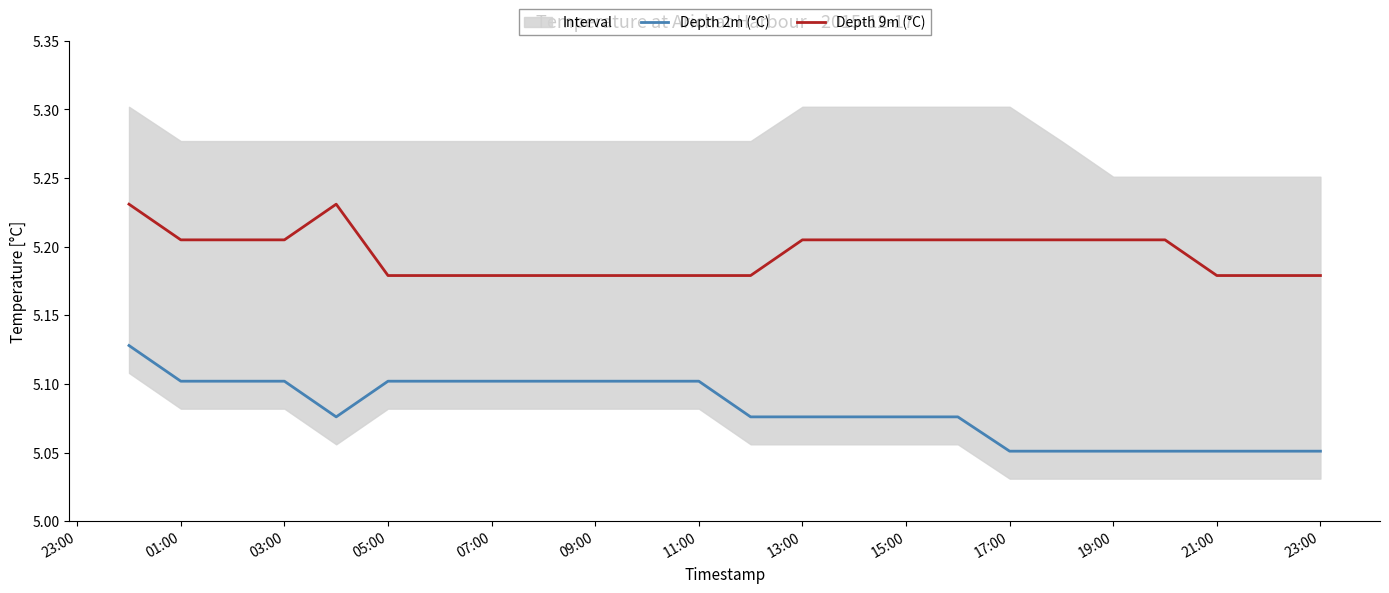

Reading left to right, what are all the values shown in this chart?

Depth 2m (°C): 5.1	5.1	5.1	5.1	5.1	5.1	5.1	5.1	5.1	5.1	5.1	5.1	5.1	5.1	5.1	5.1	5.1	5.1	5.1	5.1	5.1	5.1	5.1	5.1
Depth 9m (°C): 5.2	5.2	5.2	5.2	5.2	5.2	5.2	5.2	5.2	5.2	5.2	5.2	5.2	5.2	5.2	5.2	5.2	5.2	5.2	5.2	5.2	5.2	5.2	5.2